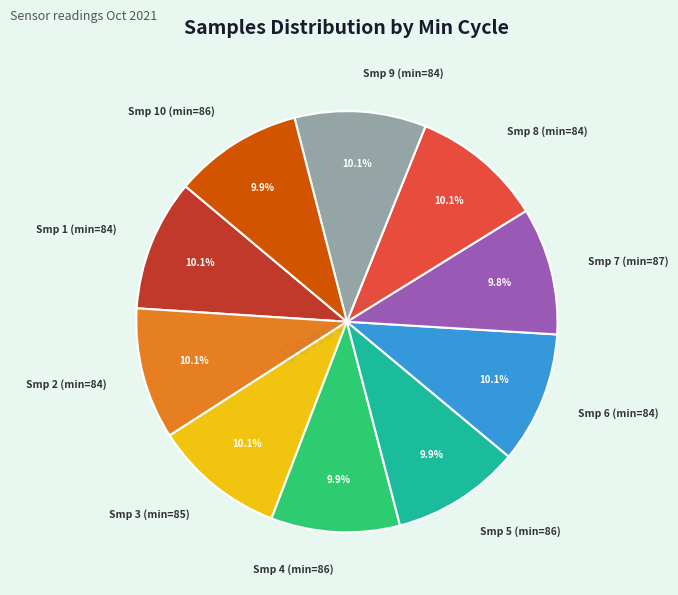

What percentage do Smp 6 (min=84) and Smp 4 (min=86) together represent?

20.0%